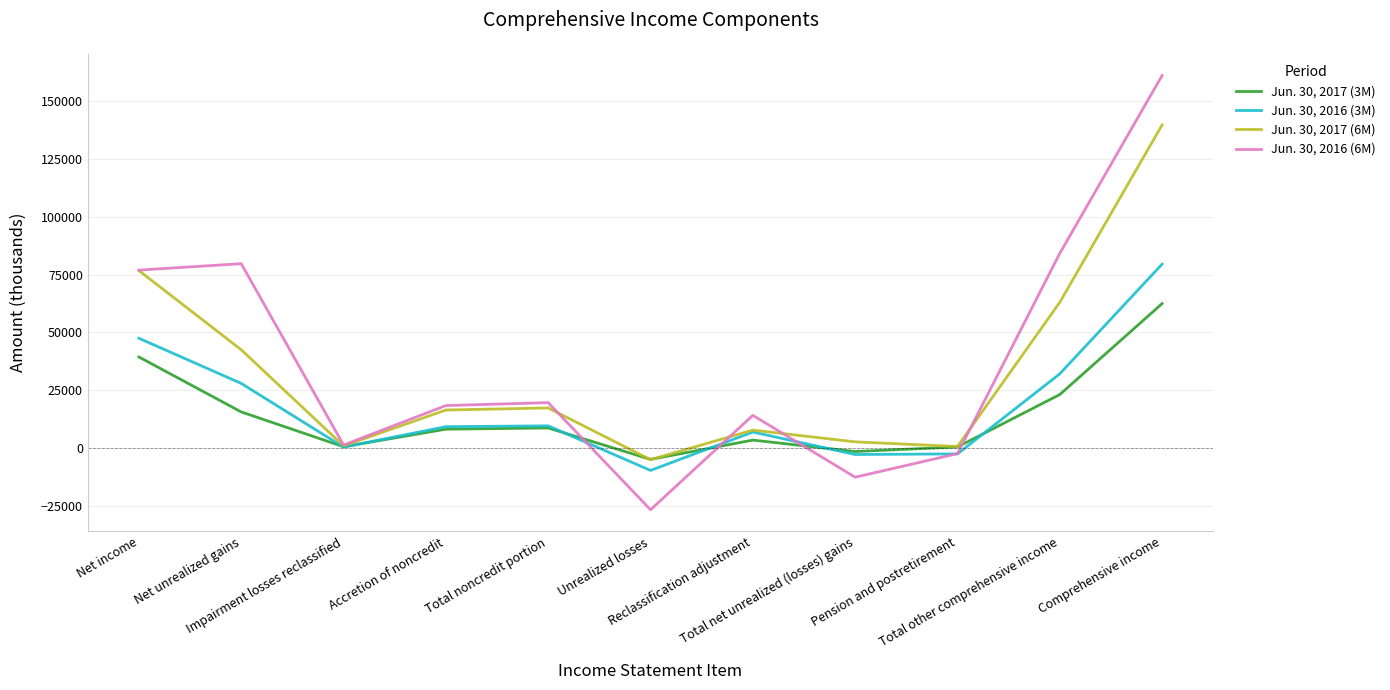

Rank the series by their maximum value, from highest to lowest.

Jun. 30, 2016 (6M), Jun. 30, 2017 (6M), Jun. 30, 2016 (3M), Jun. 30, 2017 (3M)